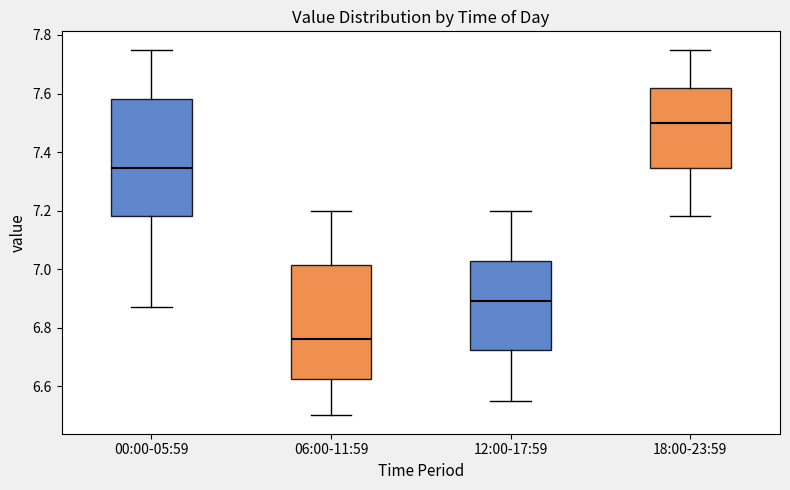

Reading left to right, transcribe this box plot: for each box, give where its median line is, the range the box spans, and where its two whiskers end, as read against the y-axis. The values are not printed on the chart, so give them approximately, as read against the axis.

00:00-05:59: median 7.34, box 7.18 to 7.58, whiskers 6.88 to 7.76
06:00-11:59: median 6.76, box 6.62 to 7.02, whiskers 6.50 to 7.20
12:00-17:59: median 6.90, box 6.72 to 7.02, whiskers 6.56 to 7.20
18:00-23:59: median 7.50, box 7.34 to 7.62, whiskers 7.18 to 7.76